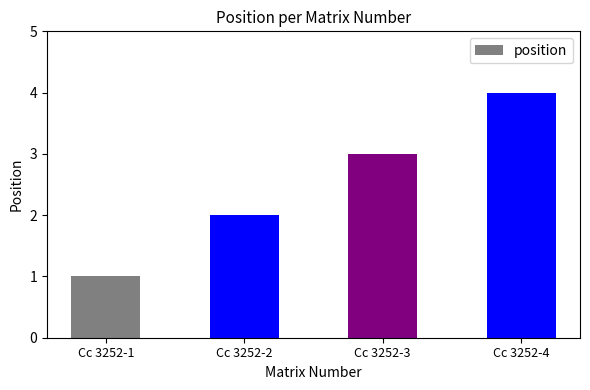

List the labels in order of value, largest first.

Cc 3252-4, Cc 3252-3, Cc 3252-2, Cc 3252-1